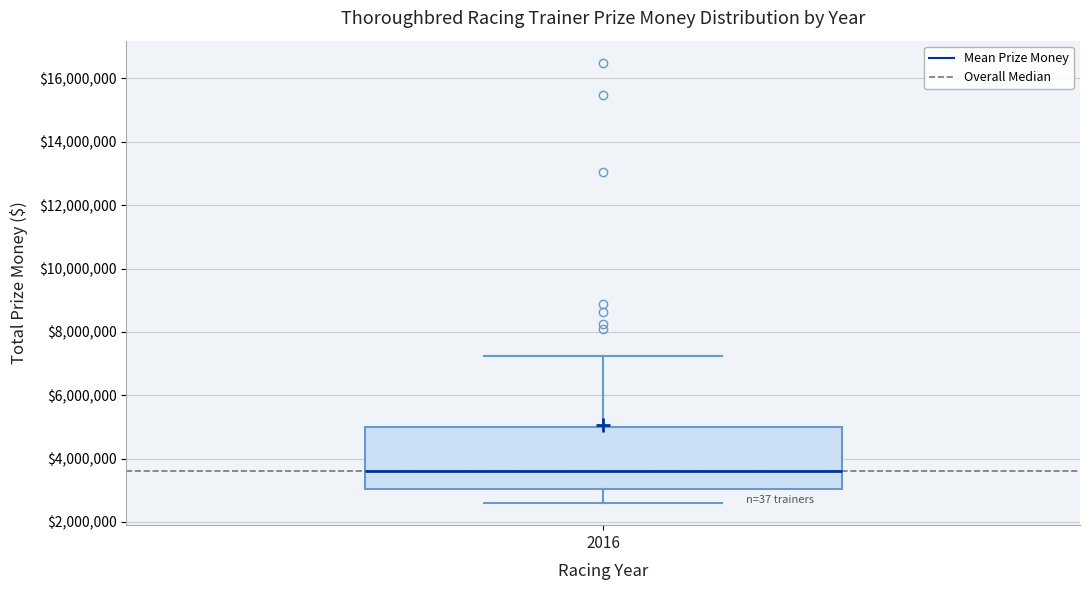

Where does the upper whisker of the box at x = 2016 end on the y-axis? The values are not printed on the chart, so give them approximately, as read against the axis.

7200000